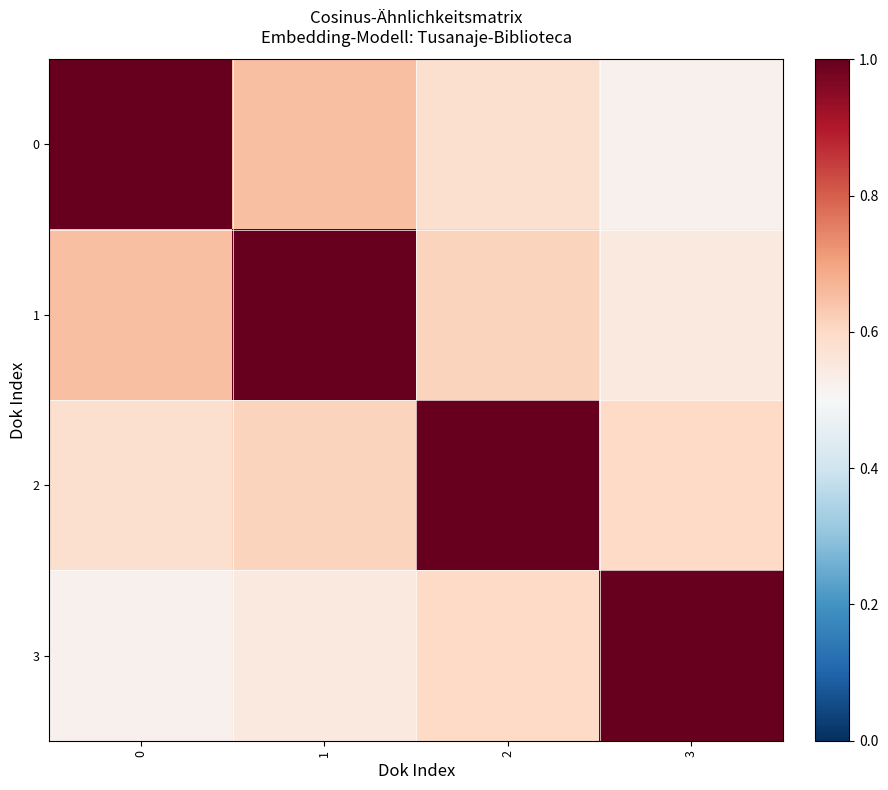

Reading right to left, list all the values displayed in this chart.

0: 3=0.5	2=0.6	1=0.7	0=1.0
1: 3=0.6	2=0.6	1=1.0	0=0.7
2: 3=0.6	2=1.0	1=0.6	0=0.6
3: 3=1.0	2=0.6	1=0.6	0=0.5